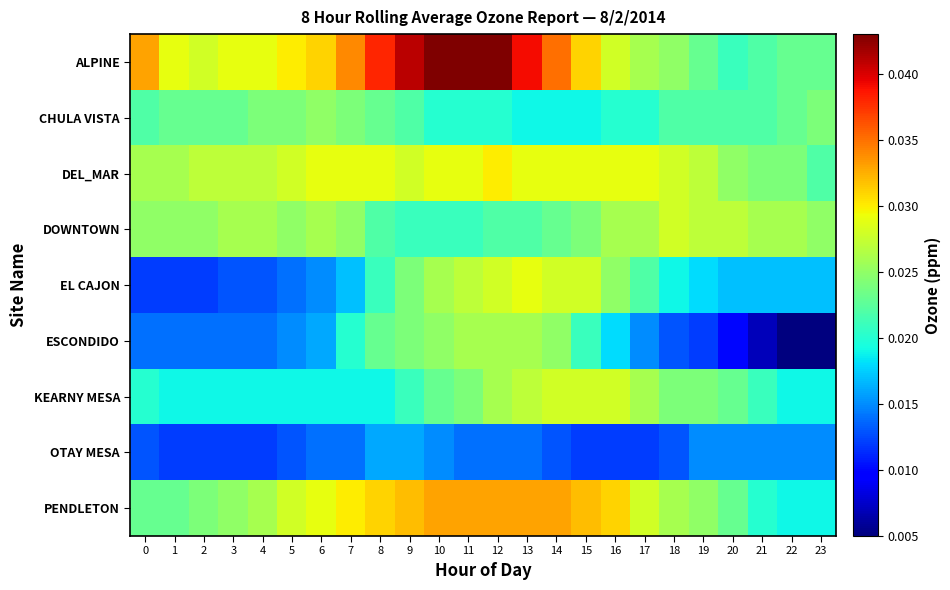

Which series has the largest range (max minus min)?

ALPINE